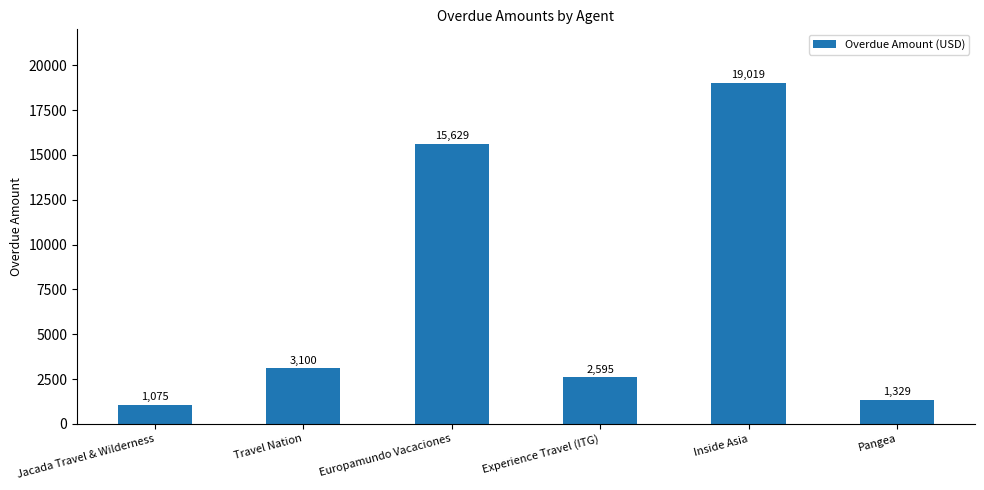

Are the bars grouped side by side (vs. stacked)?

No